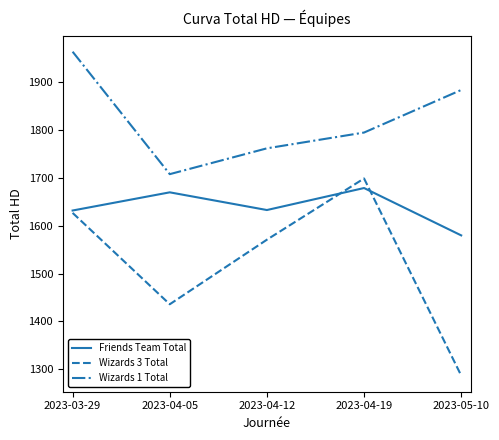

Rank the series by their average value, from highest to lowest.

Wizards 1 Total, Friends Team Total, Wizards 3 Total